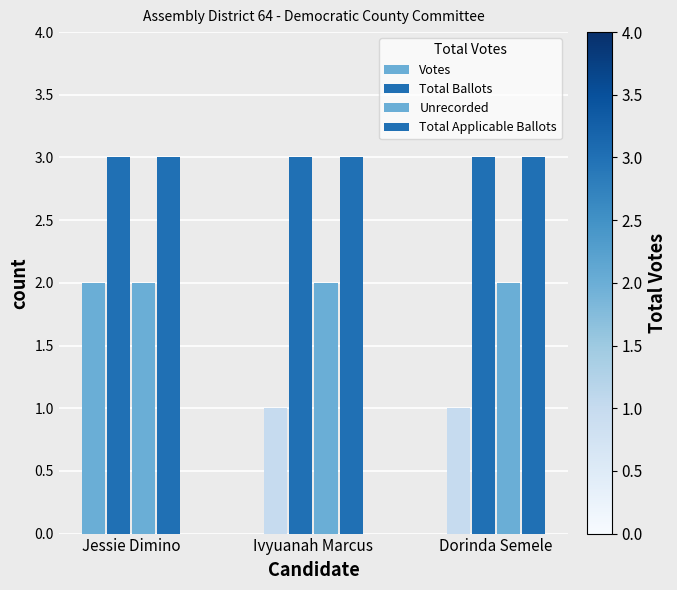

Are the bars horizontal?

No